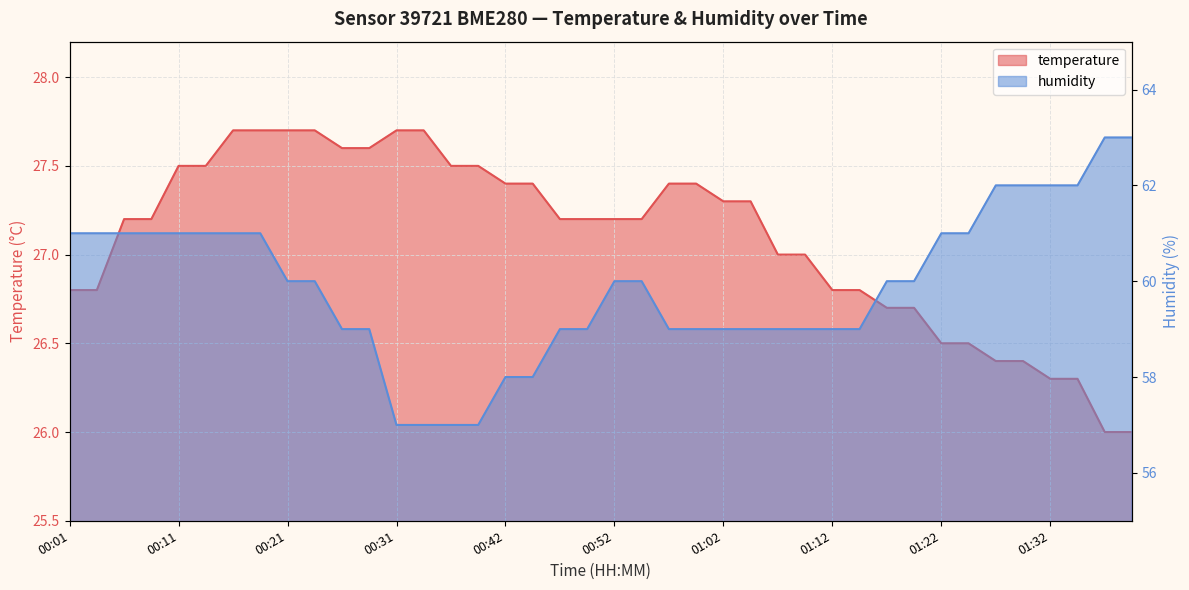

How many series are shown in this chart?

2